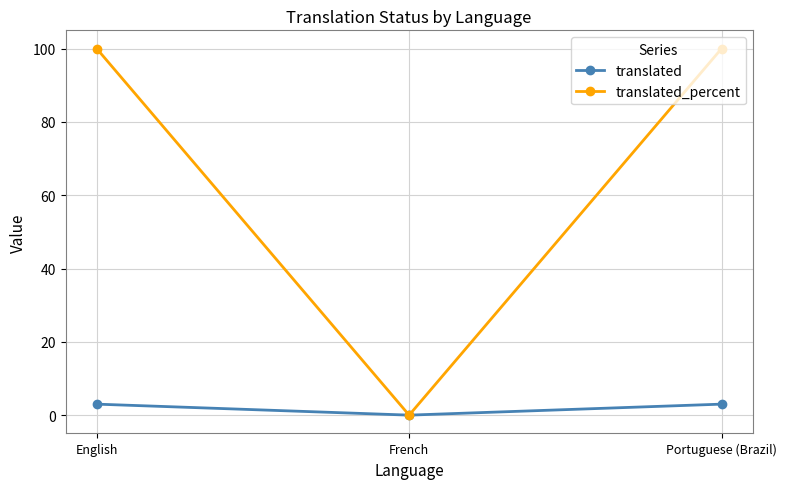

Rank the series by their average value, from lowest to highest.

translated, translated_percent